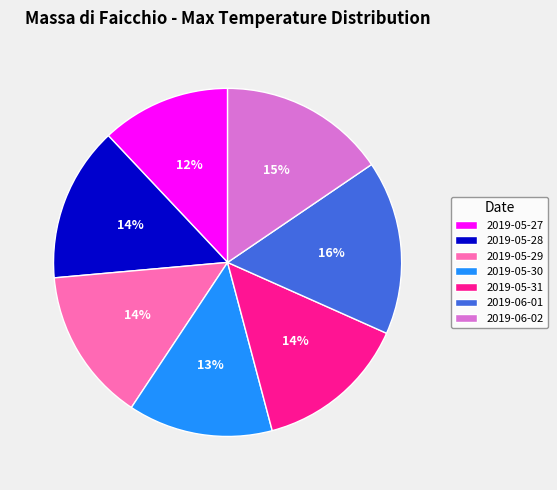

Which slice is the smallest?

2019-05-27